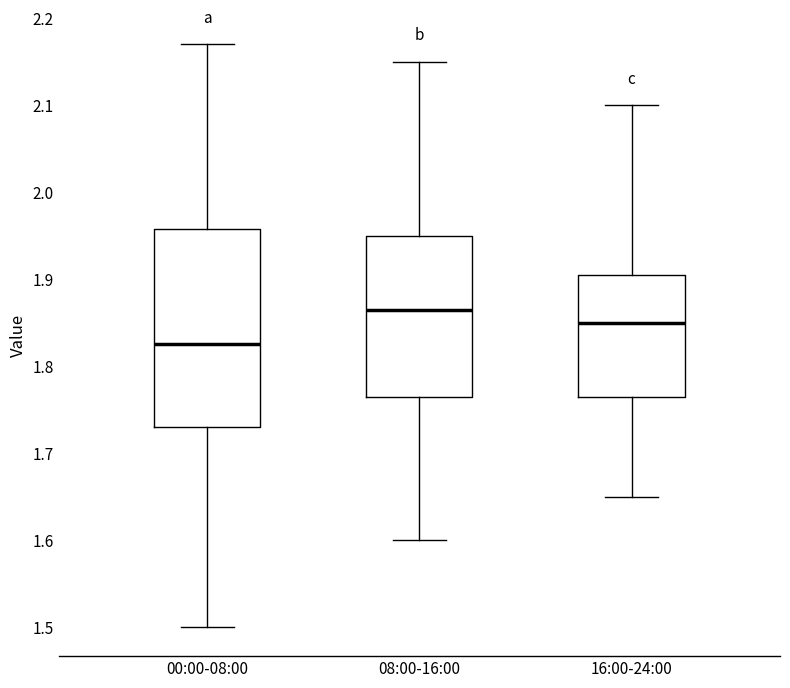

Reading left to right, transcribe this box plot: for each box, give where its median line is, the range the box spans, and where its two whiskers end, as read against the y-axis. The values are not printed on the chart, so give them approximately, as read against the axis.

00:00-08:00: median 1.83, box 1.73 to 1.96, whiskers 1.50 to 2.17
08:00-16:00: median 1.87, box 1.77 to 1.95, whiskers 1.60 to 2.15
16:00-24:00: median 1.85, box 1.77 to 1.91, whiskers 1.65 to 2.10